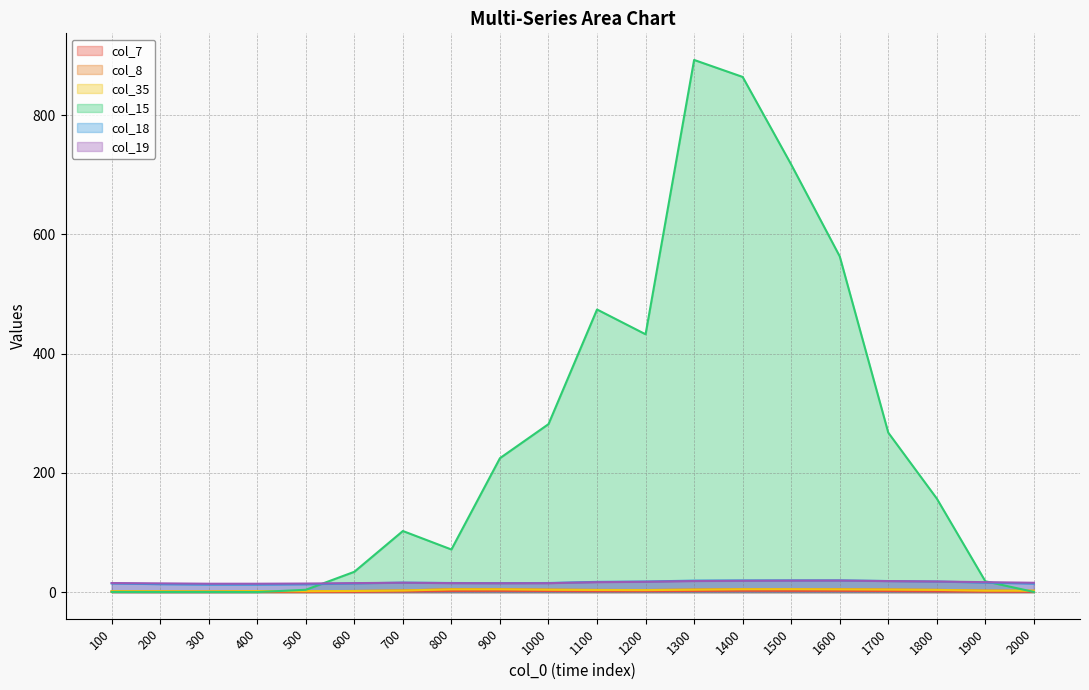

What is the average value of the col_19 series?

16.4